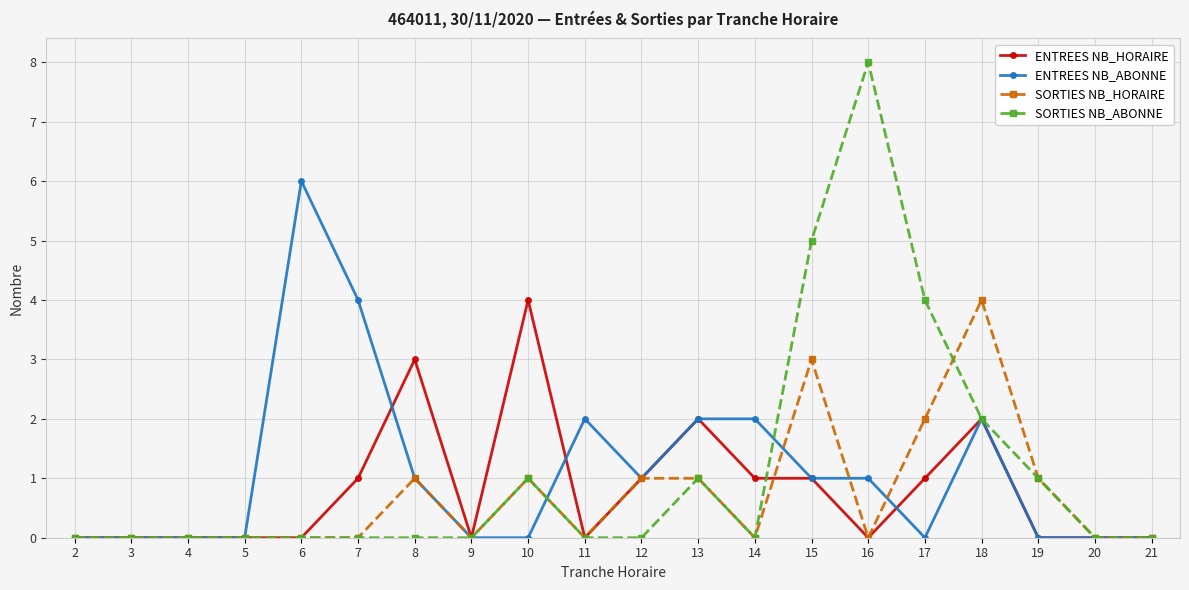

Which category has the highest value across all series?

16